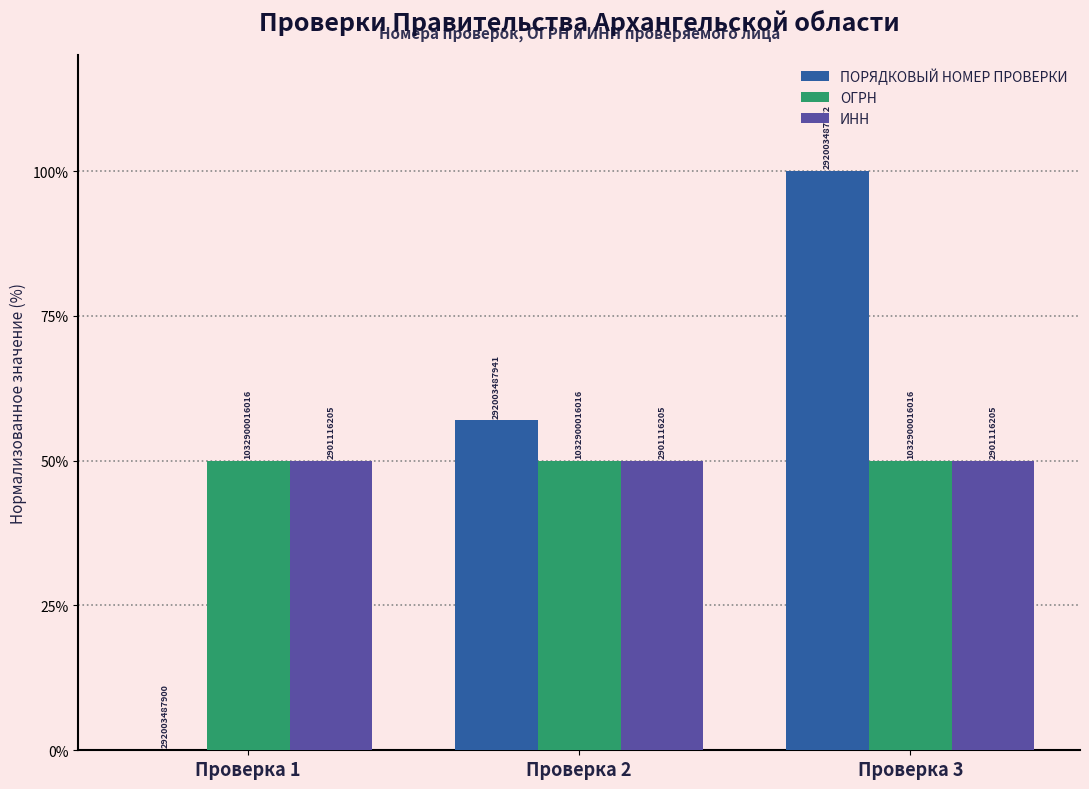

The ОГРН series shows 34.5 at Проверка 2. True or false?

False